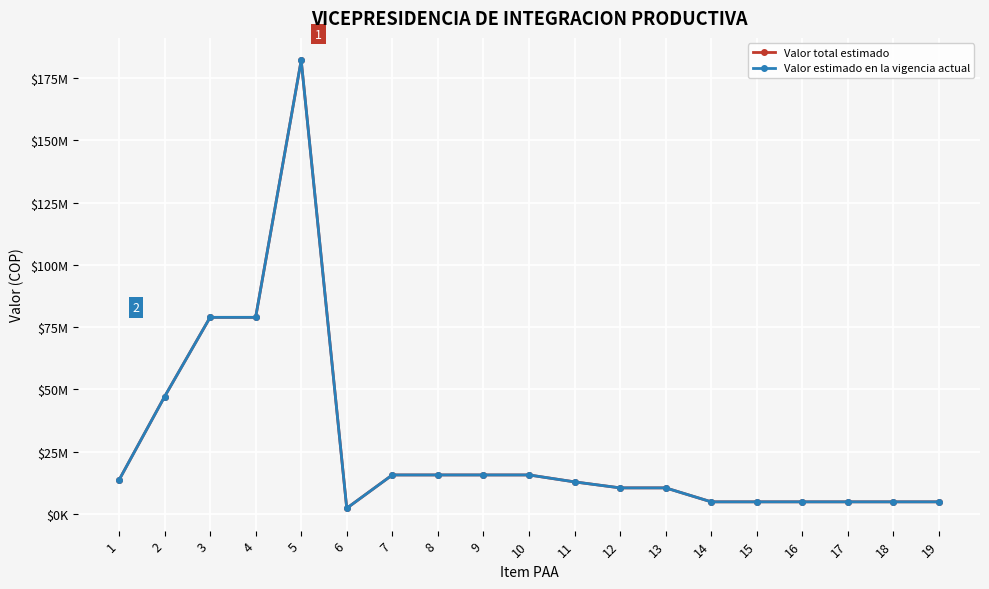

At which label does Valor total estimado first exceed 12904632?

1